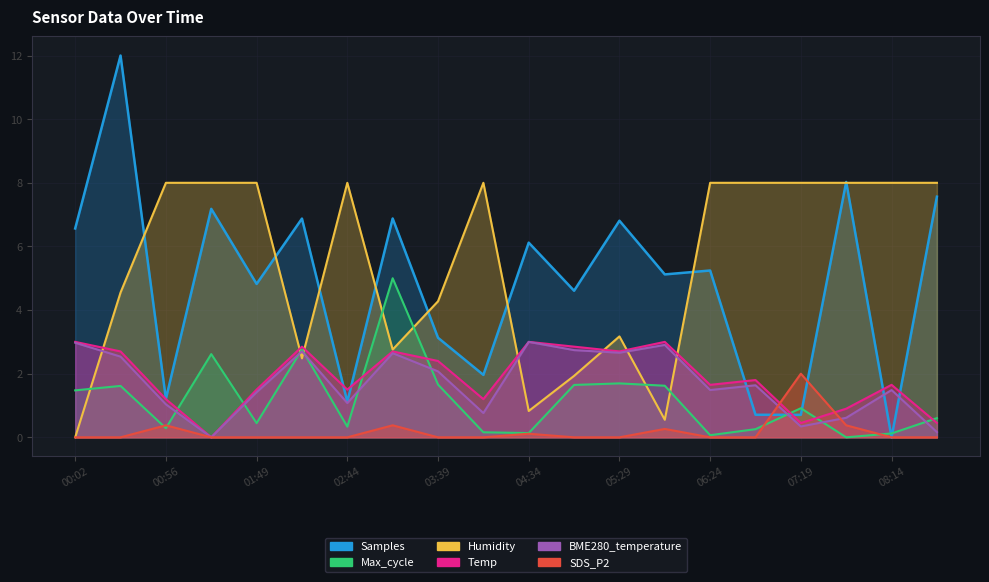

How many data points in BME280_temperature are less than 1?

5